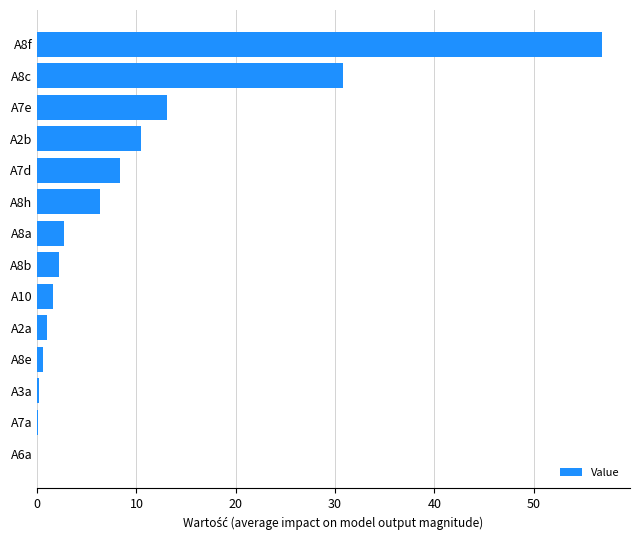

What is the maximum value shown in the chart?

56.8